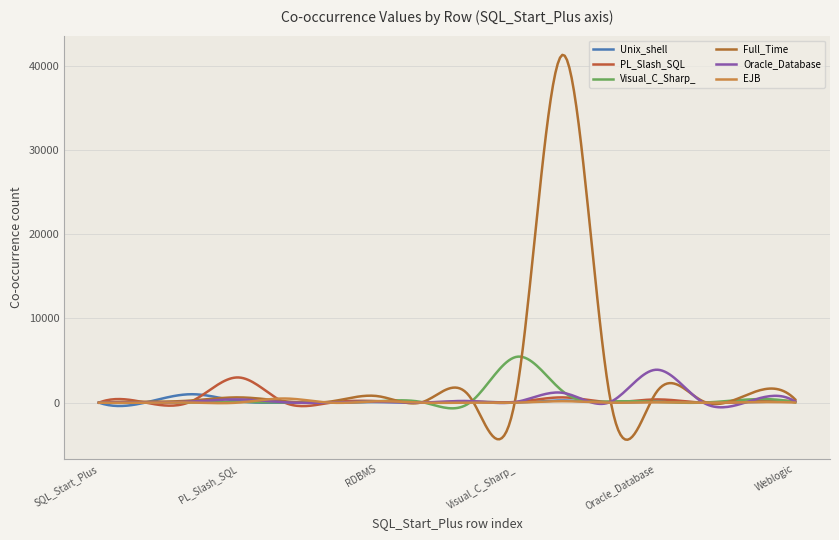

Is this an area chart (filled region under the line)?

No